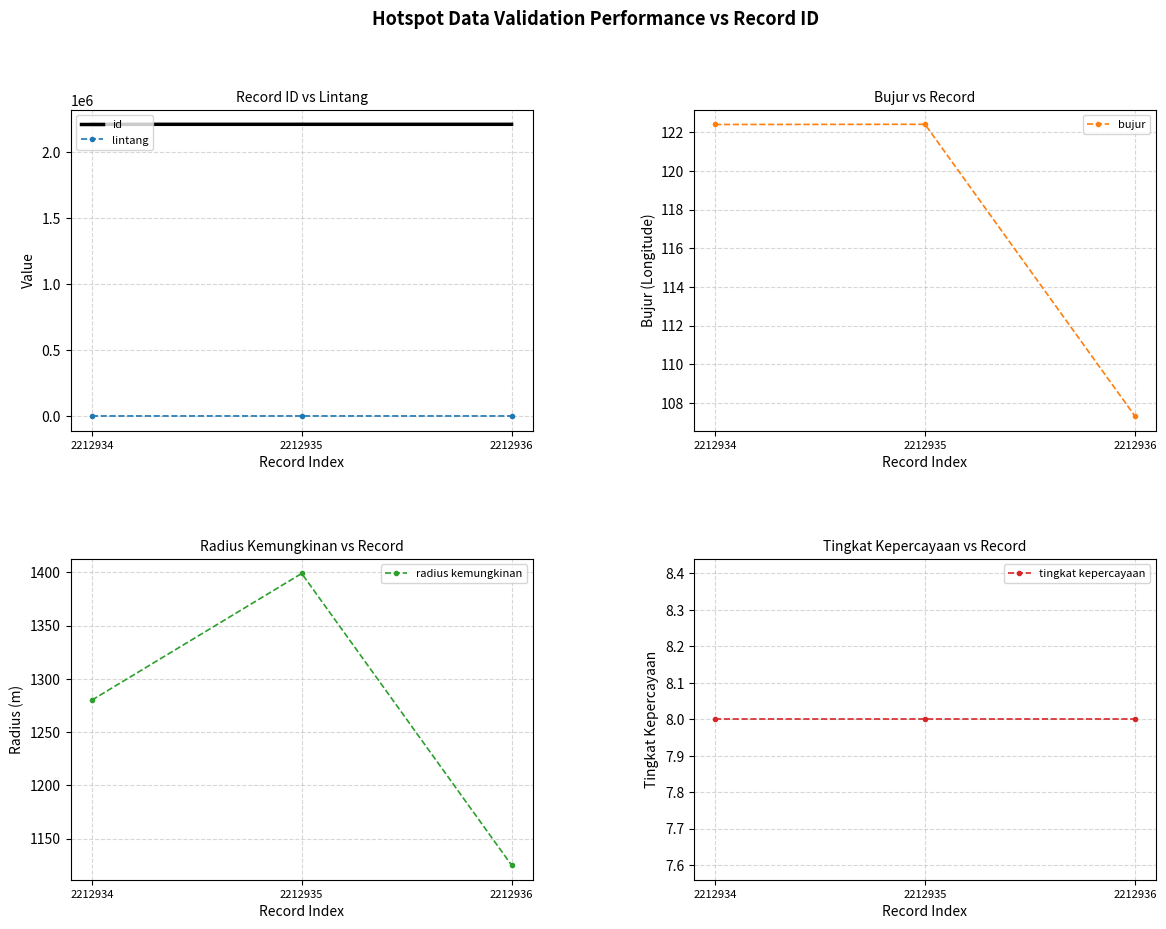

The tingkat kepercayaan series shows 4.9 at 2212936. True or false?

False